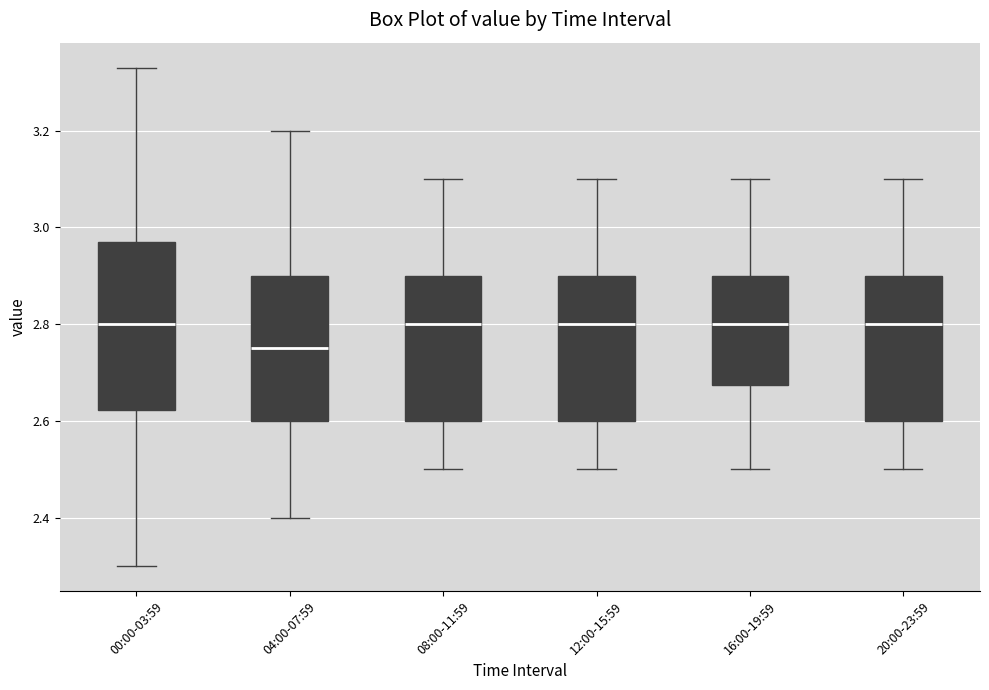

Which box has the lowest median line?

04:00-07:59